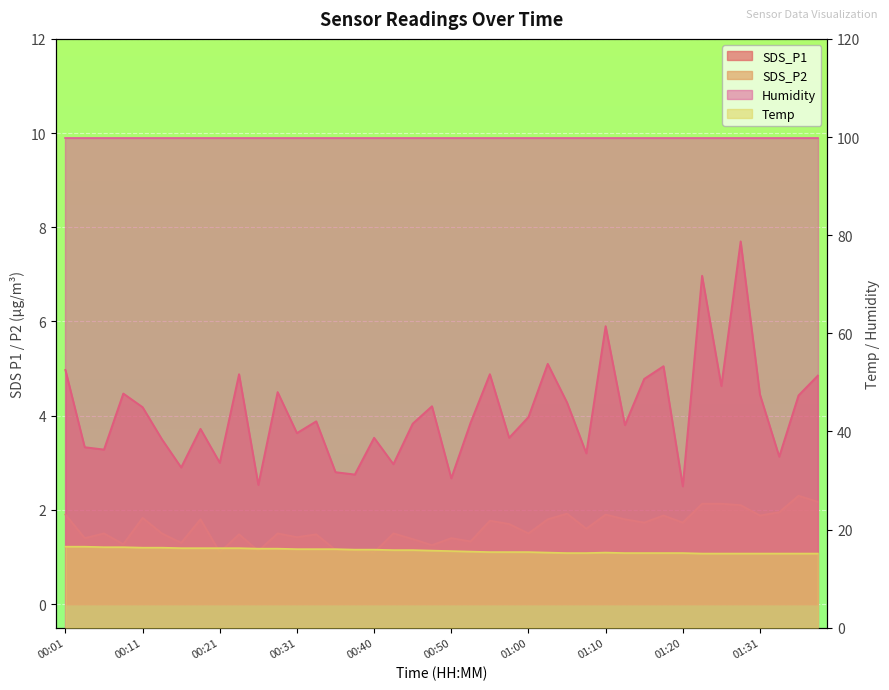

How many interior local peaks does the SDS_P2 series have?

13